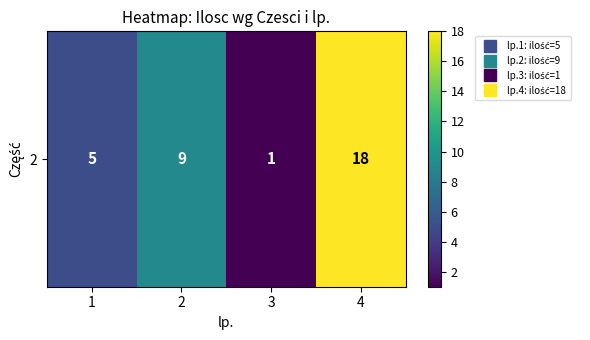

What is the difference between the maximum and second lowest values?

13